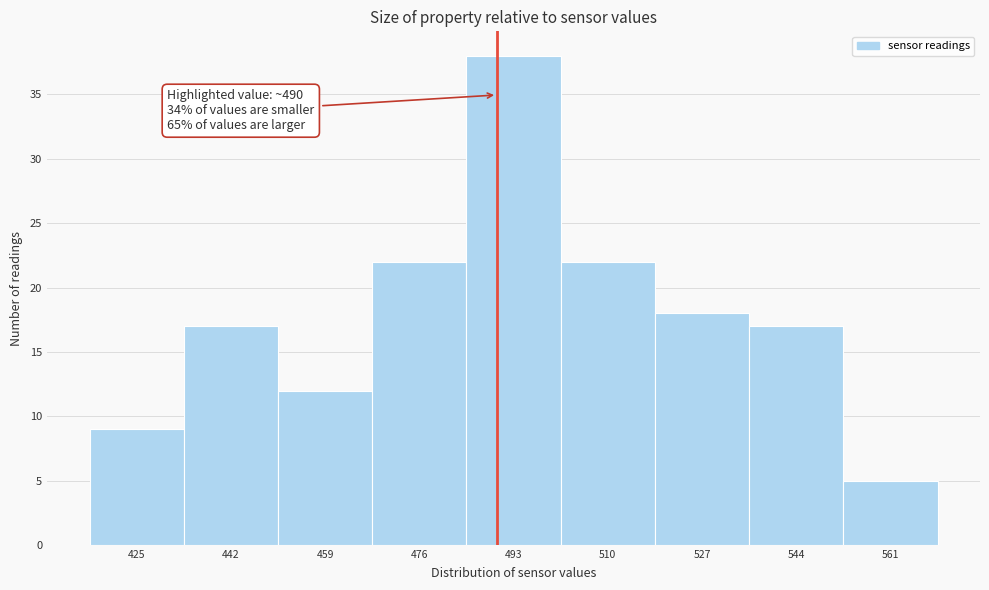

Over which range of the x-axis is the bar tallest?

484.5 to 501.5